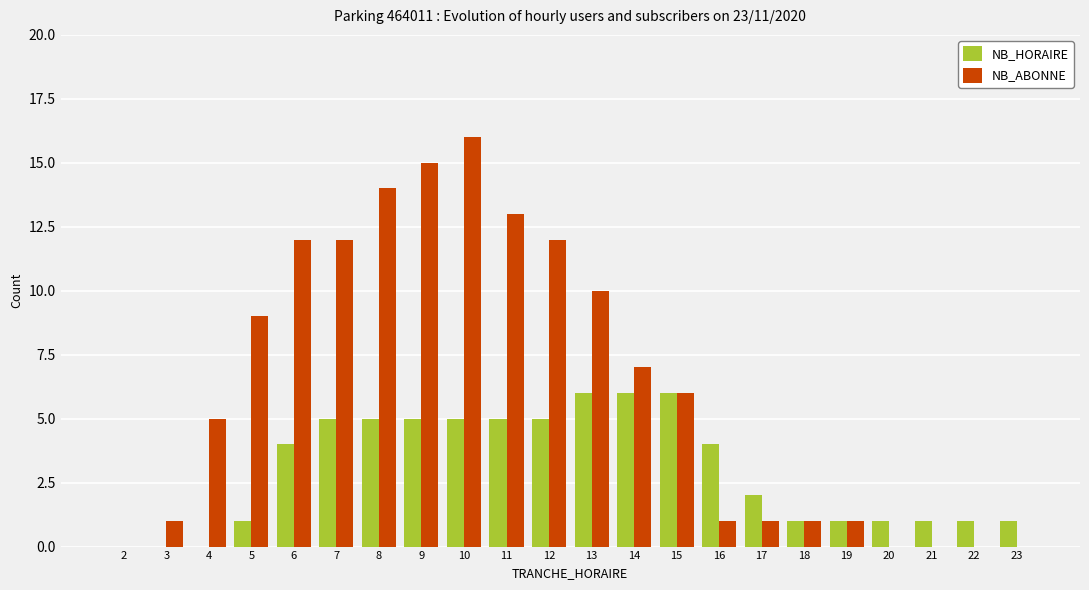

How many groups of bars are there?

22